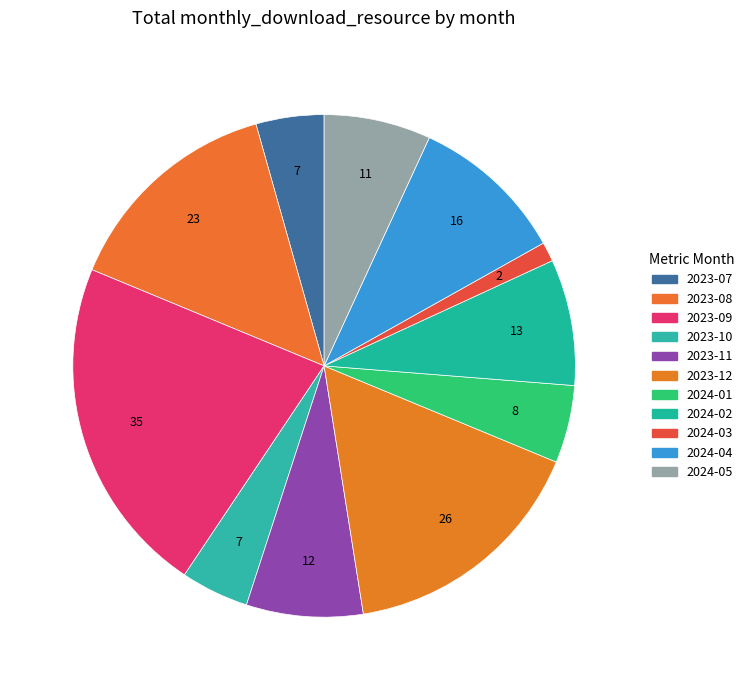

How many slices are in this pie chart?

11